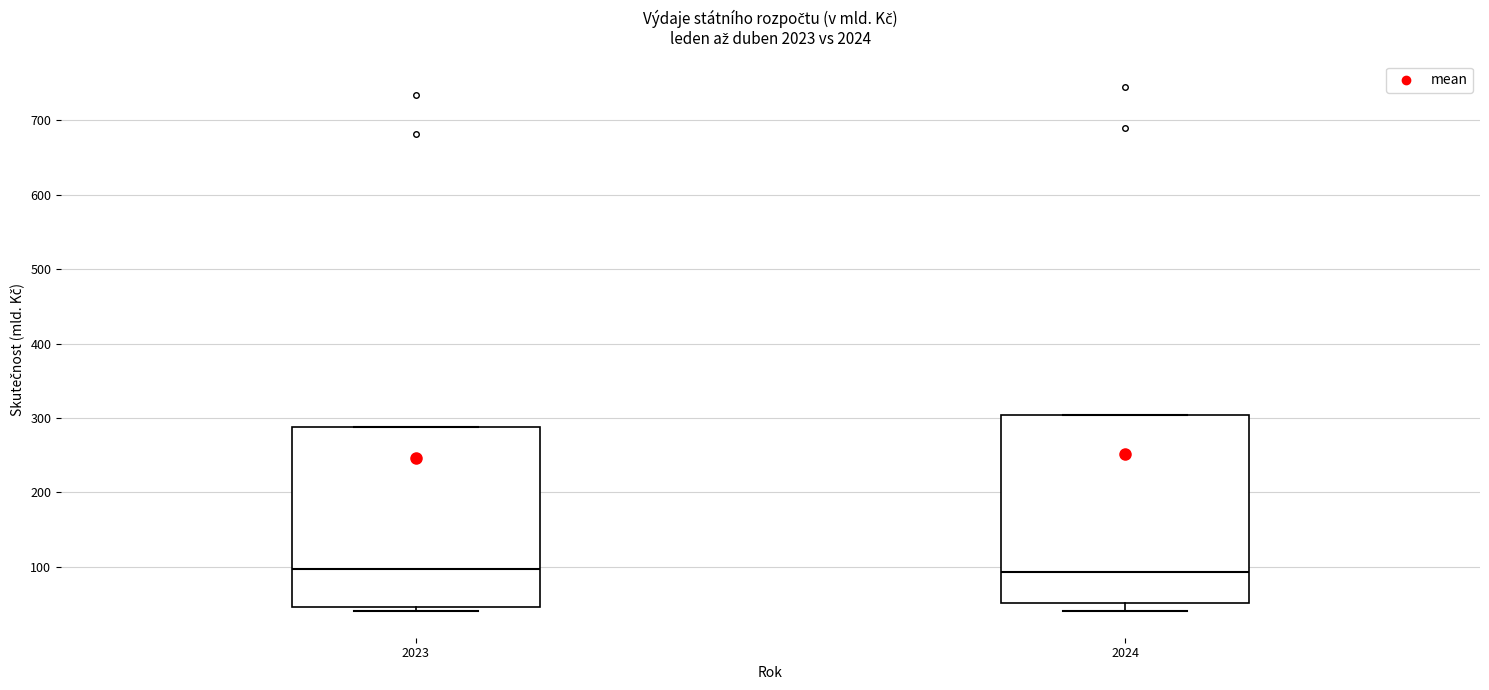

Comparing the boxes themselves (not the whiskers), which one is the tallest?

2024